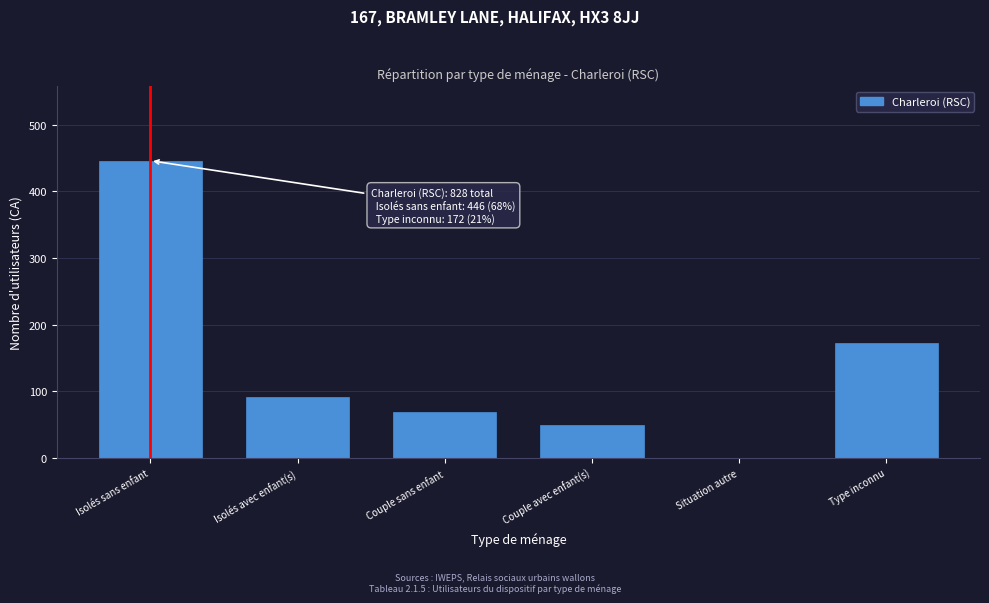

Reading left to right, transcribe all the data shown in this chart.

Isolés sans enfant=446	Isolés avec enfant(s)=92	Couple sans enfant=69	Couple avec enfant(s)=49	Situation autre=0	Type inconnu=172